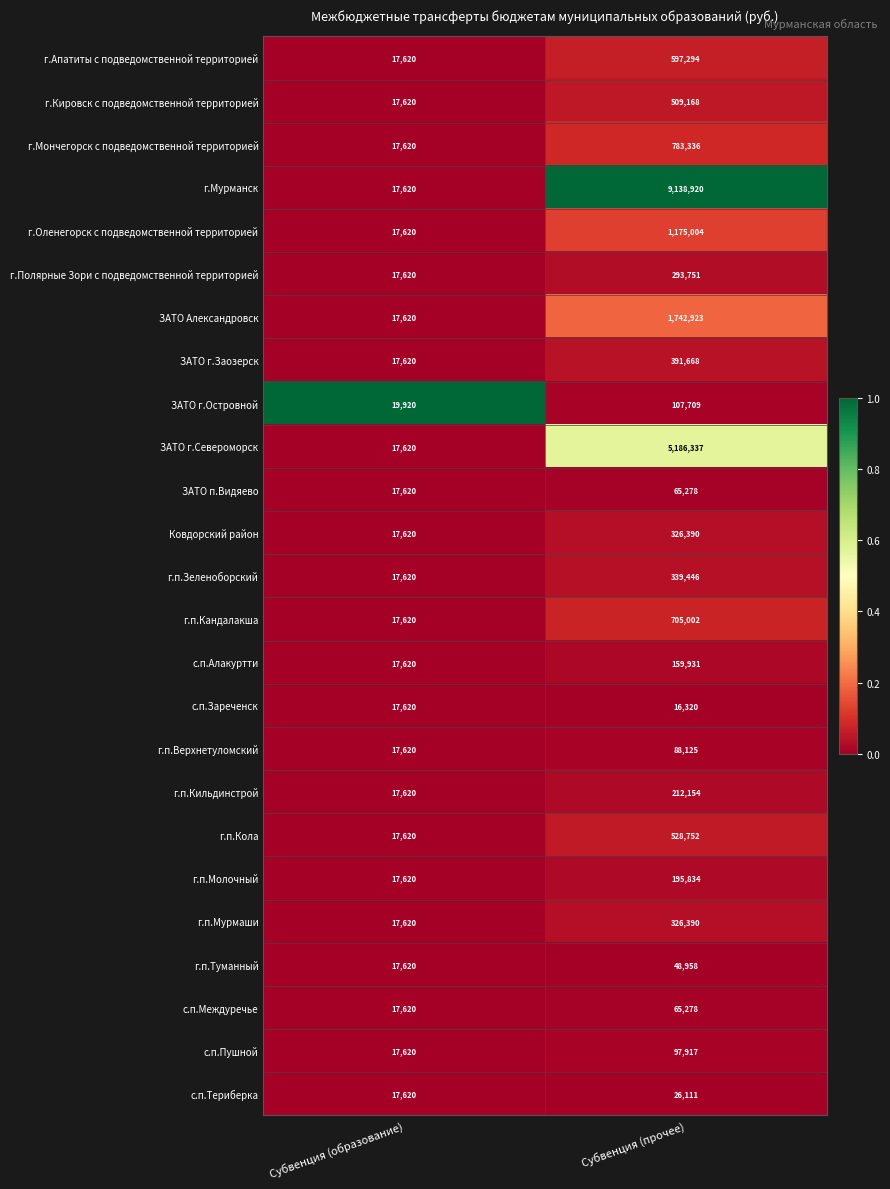

What is the total value across all series at Субвенция (образование)?

442800